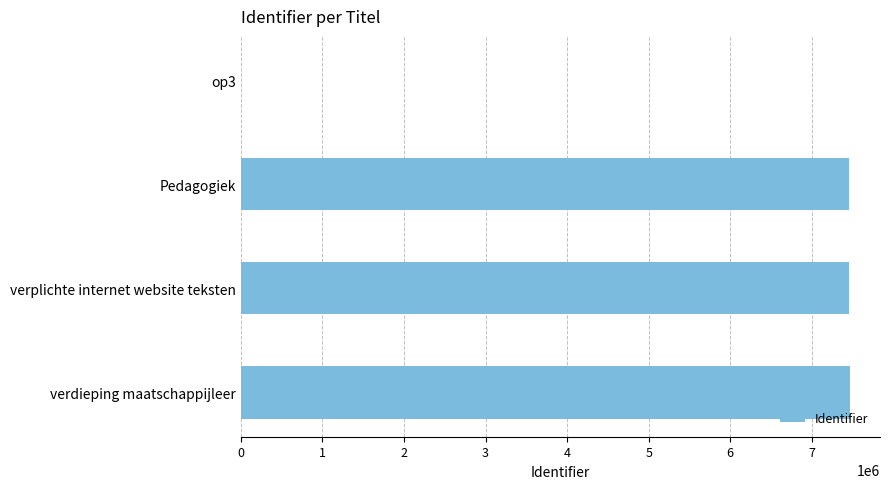

What is the ratio of the value at Pedagogiek to the value at verplichte internet website teksten?

1.0